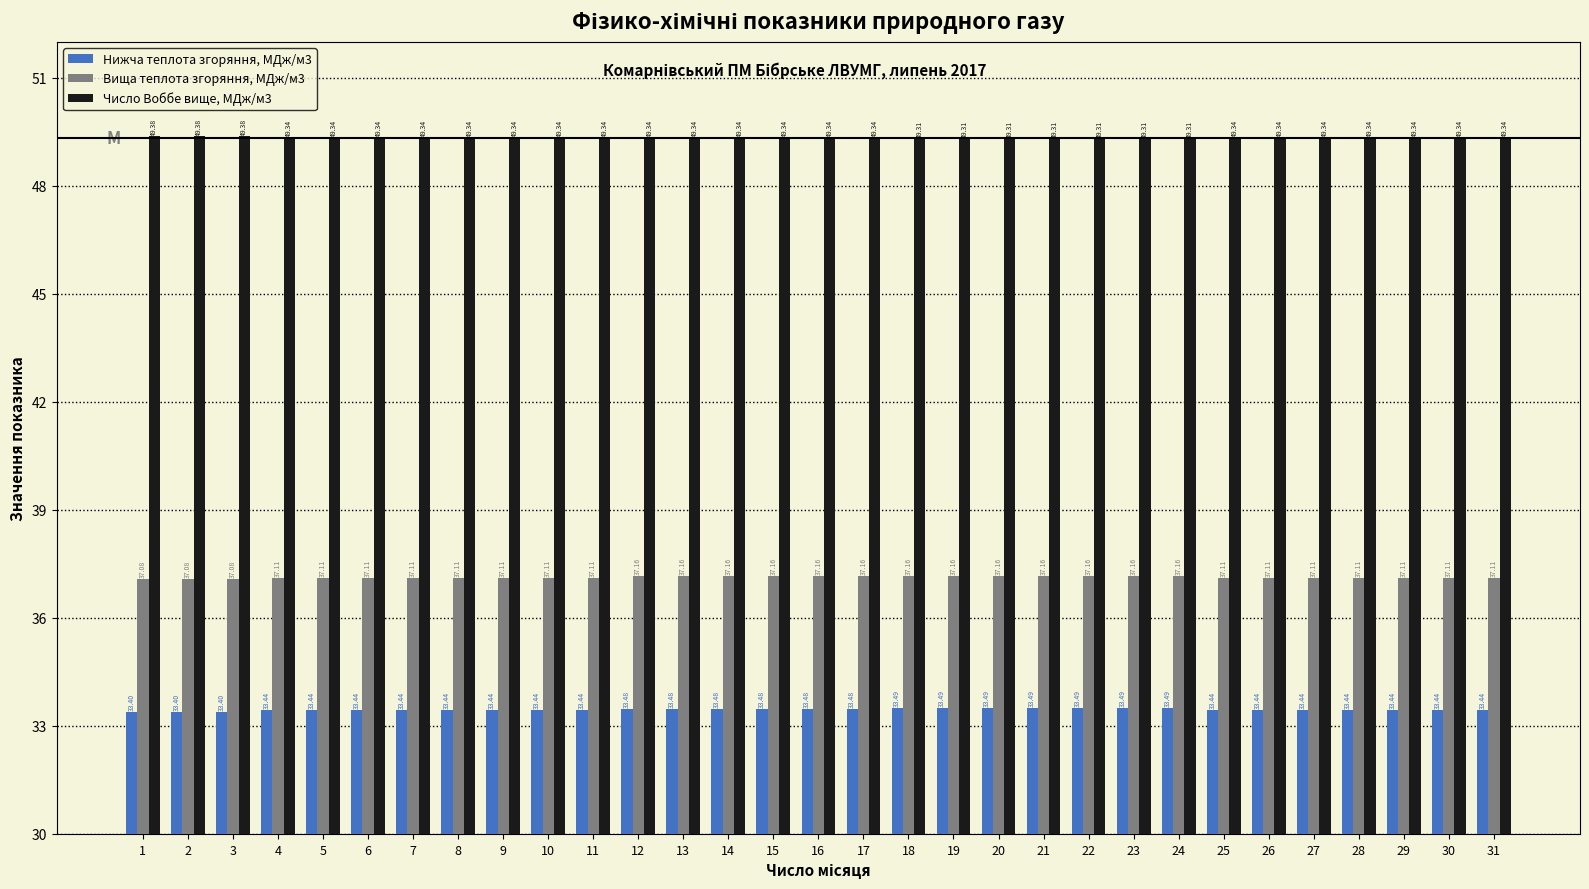

What is the value of the Число Воббе вище, МДж/м3 bar at the 8th from the left?

49.3